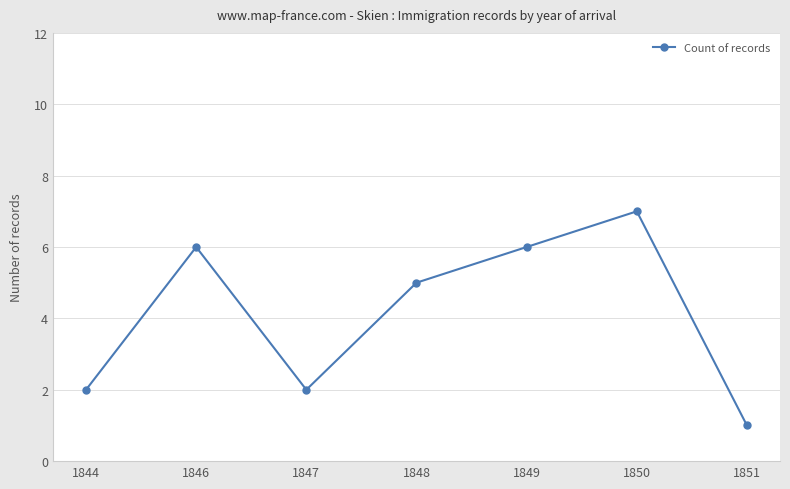

How many interior local valleys (lower than both neighbors) does the data have?

1